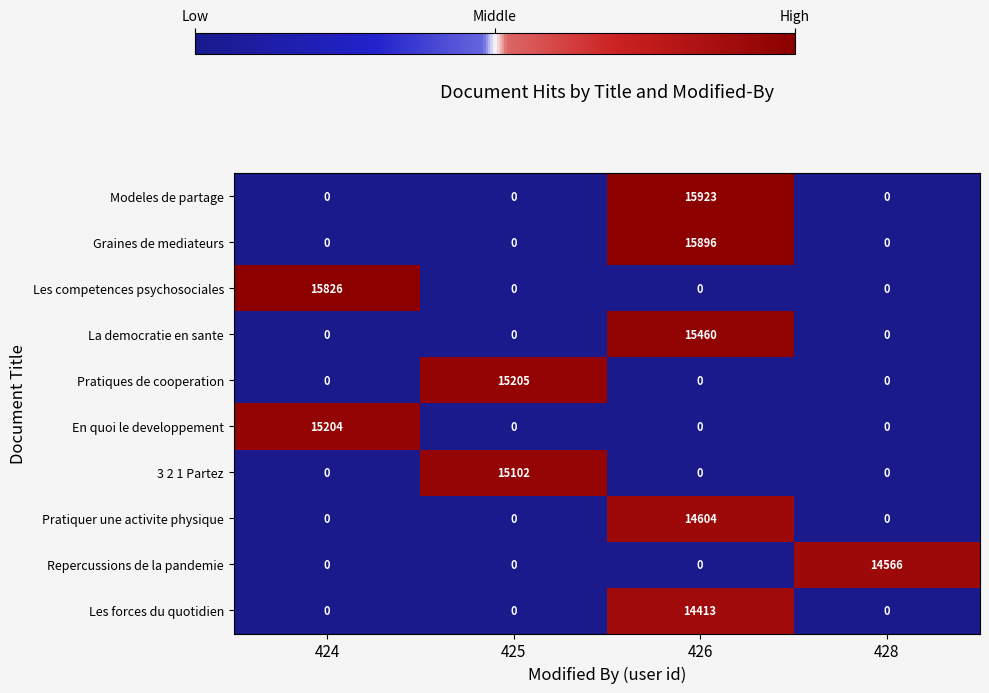

What is the greatest value displayed?

15923